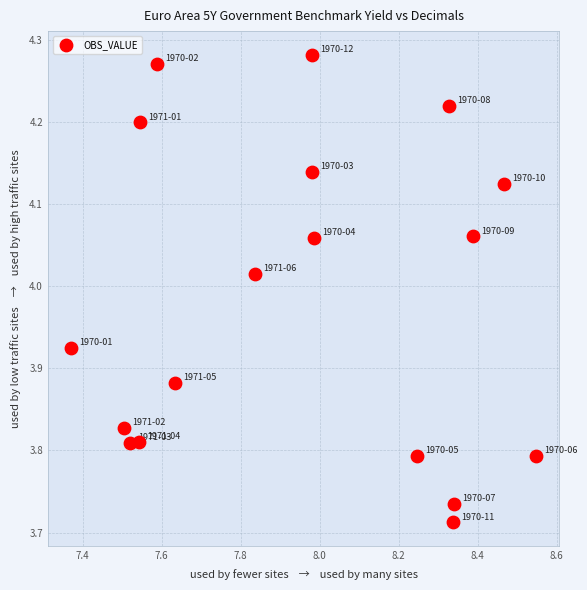

What is the range of X values (max minus min)?

1.2